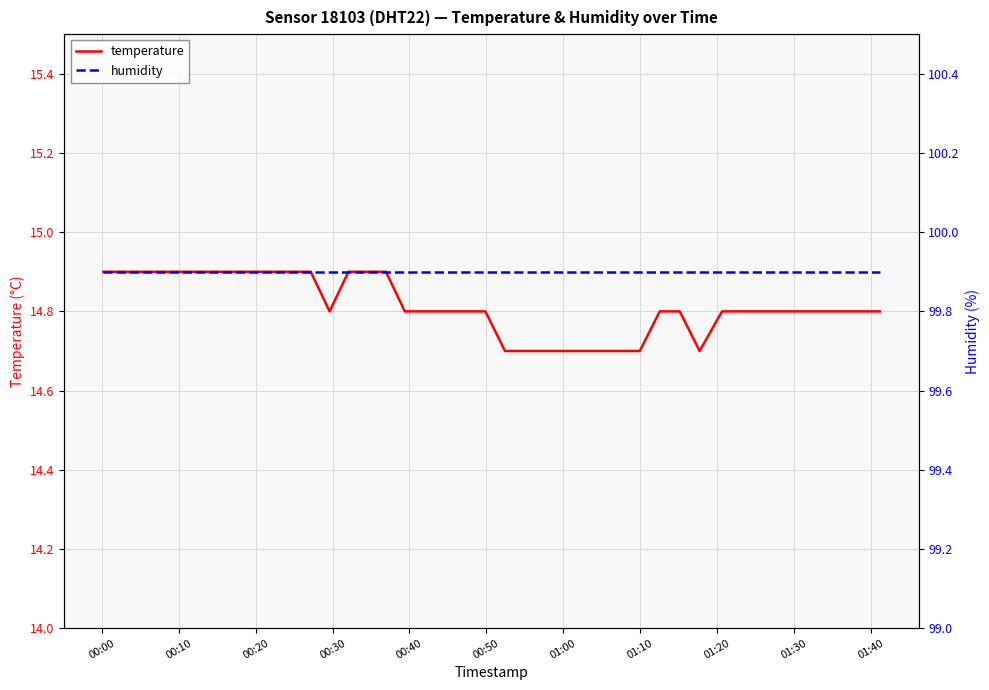

Rank the series by their maximum value, from highest to lowest.

humidity, temperature